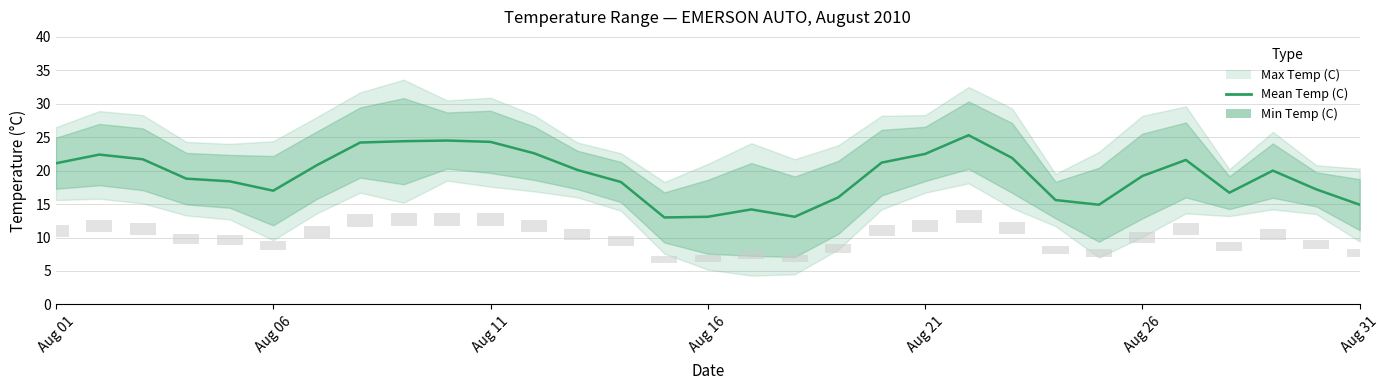

True or false: the data shows 10.8 at 22.

False